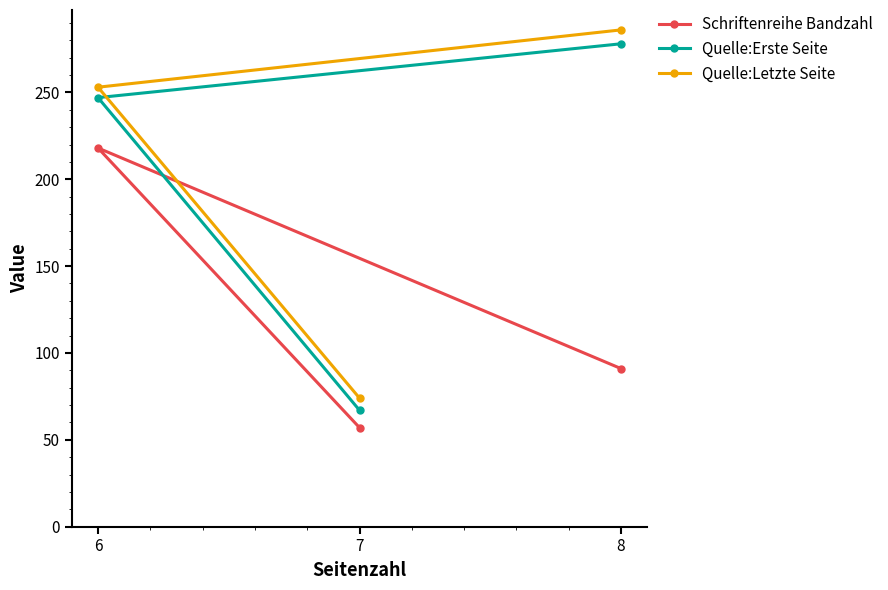

Which category has the highest value in the Quelle:Erste Seite series?

8